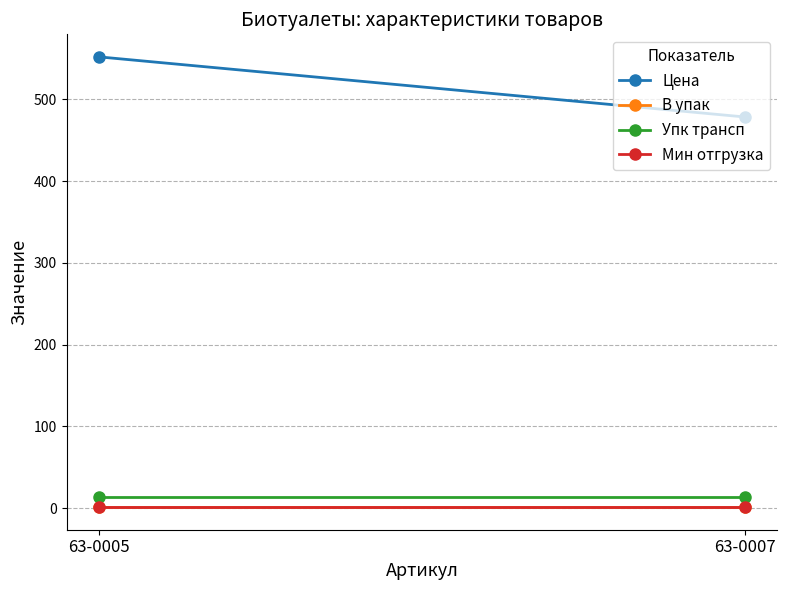

Reading right to left, transcribe all the data shown in this chart.

Цена: 63-0007=478.4	63-0005=552.0
В упак: 63-0007=1.0	63-0005=1.0
Упк трансп: 63-0007=14.0	63-0005=14.0
Мин отгрузка: 63-0007=1.0	63-0005=1.0